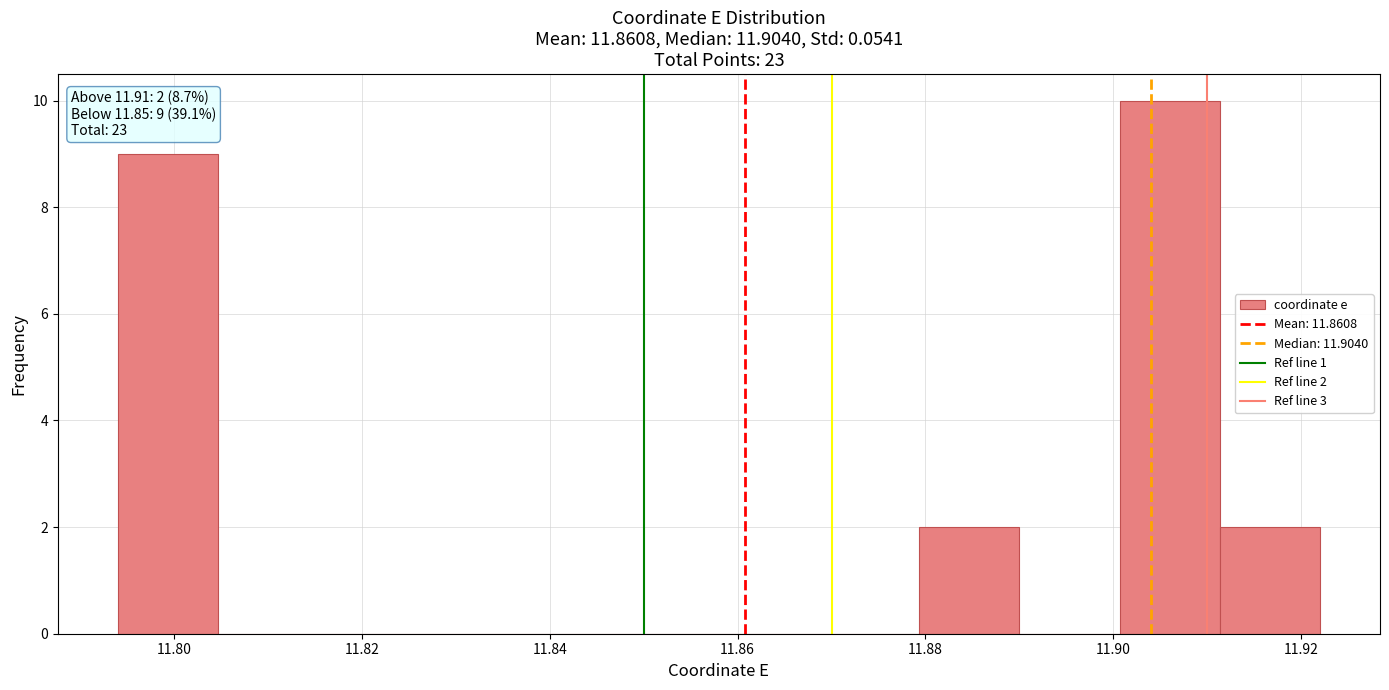

Which range on the x-axis has the tallest bar?

11.900 to 11.912